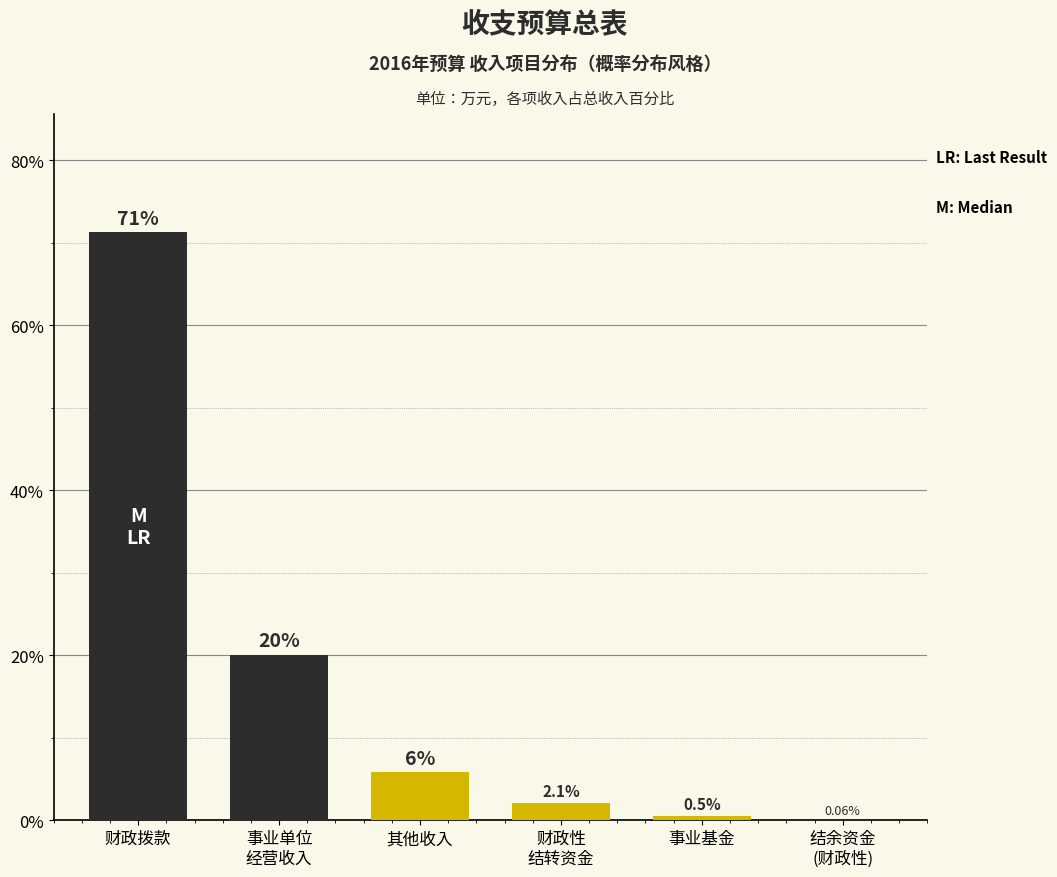

Which category has the highest value across all series?

财政拨款